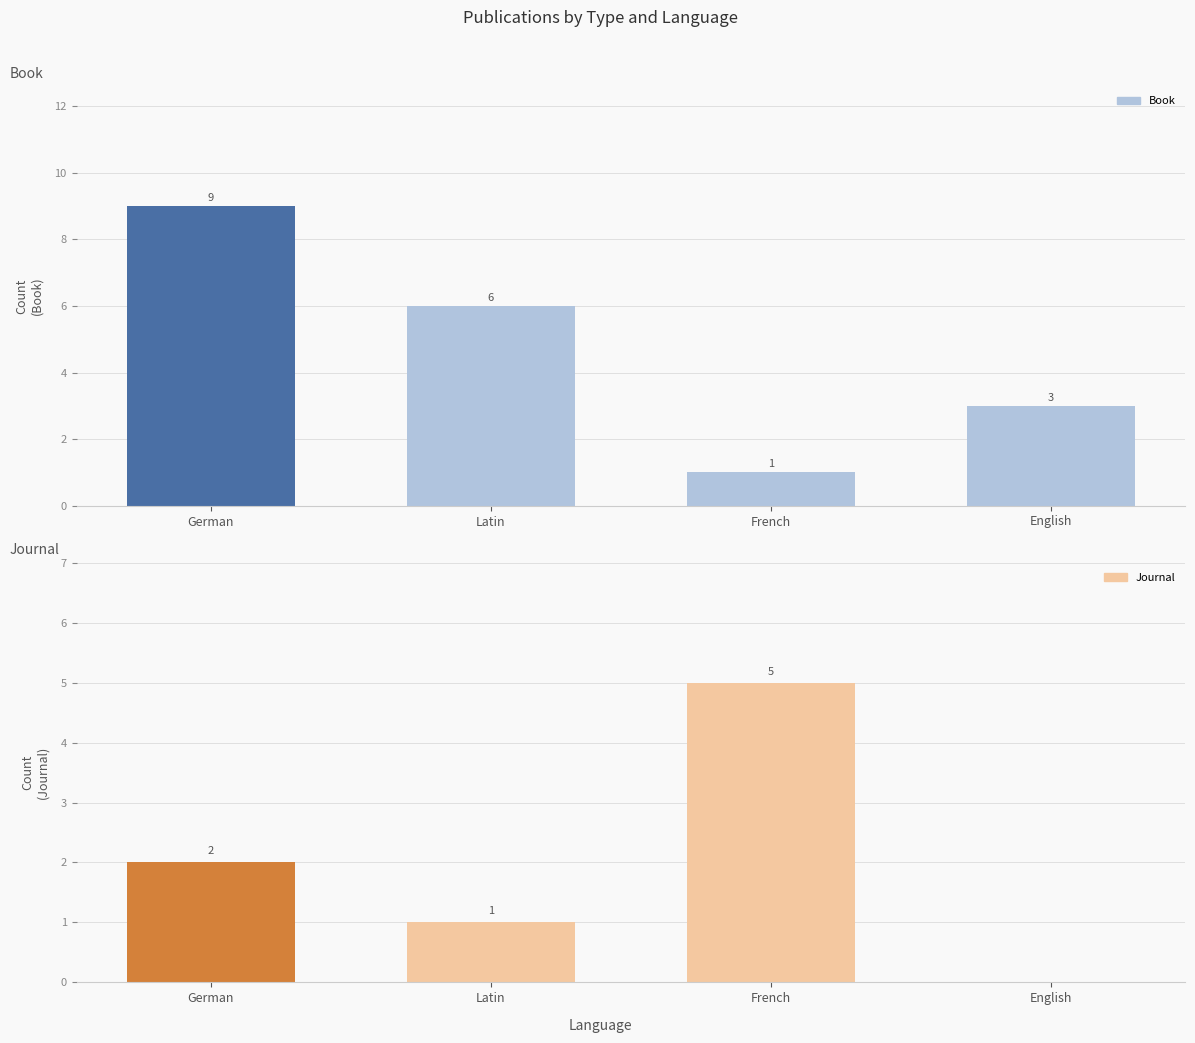

Is it true that Journal equals 0 at English?

True